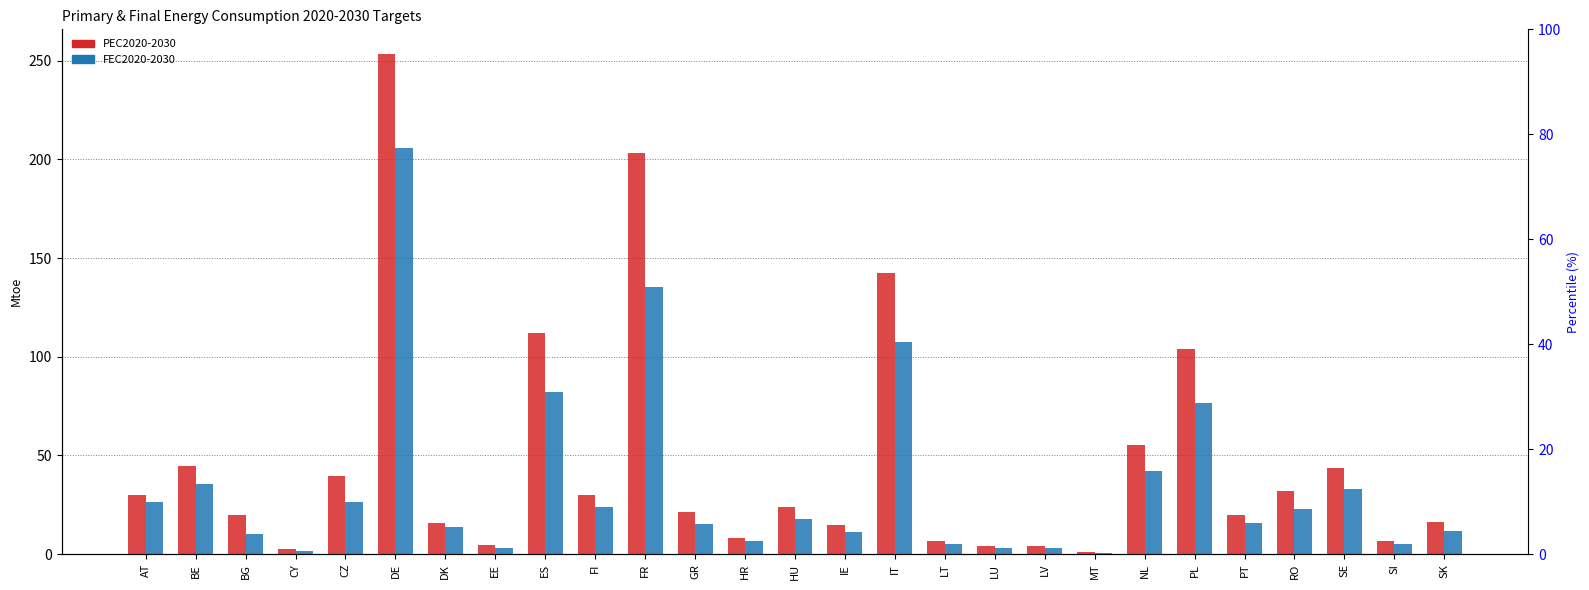

What is the greatest value displayed?

253.3